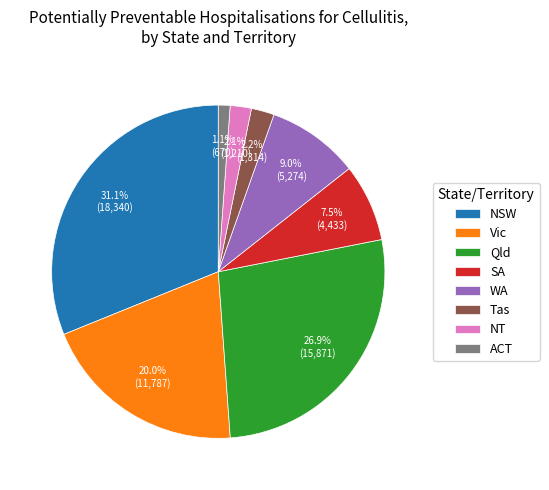

To the nearest percent, what percentage of the pie is Vic?

20%